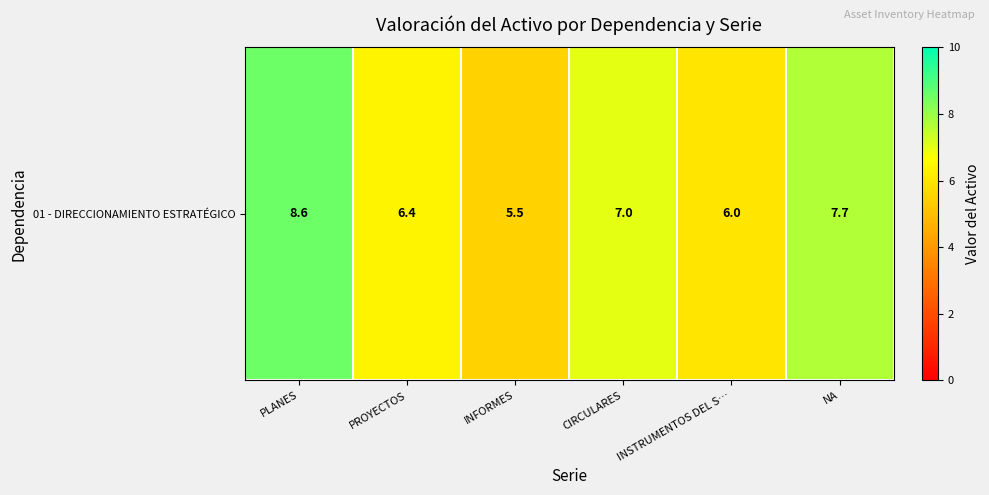

Reading left to right, list all the values displayed in this chart.

8.6	6.4	5.5	7.0	6.0	7.7